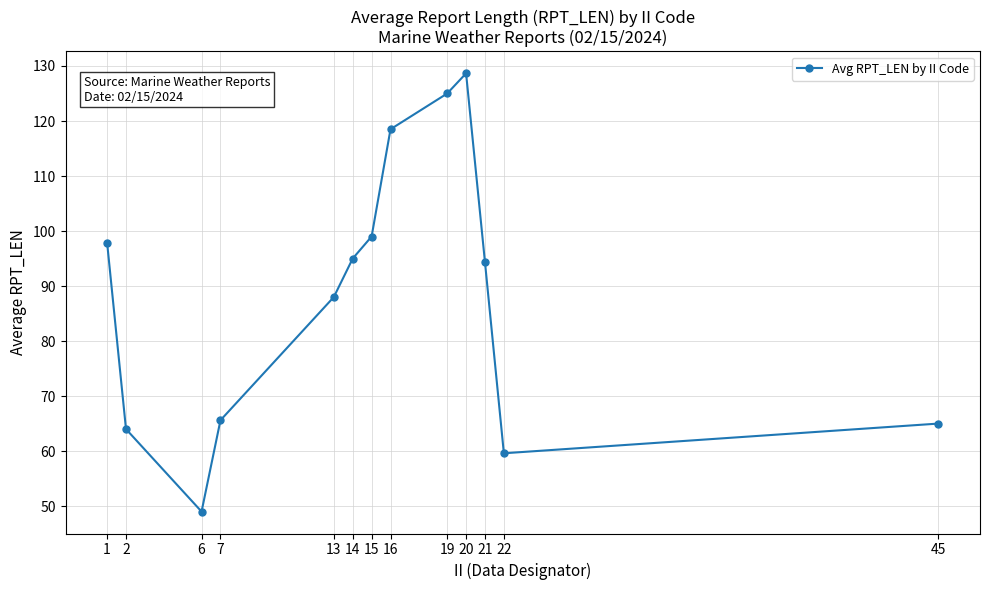

What is the difference between the second highest and minimum values?

76.0